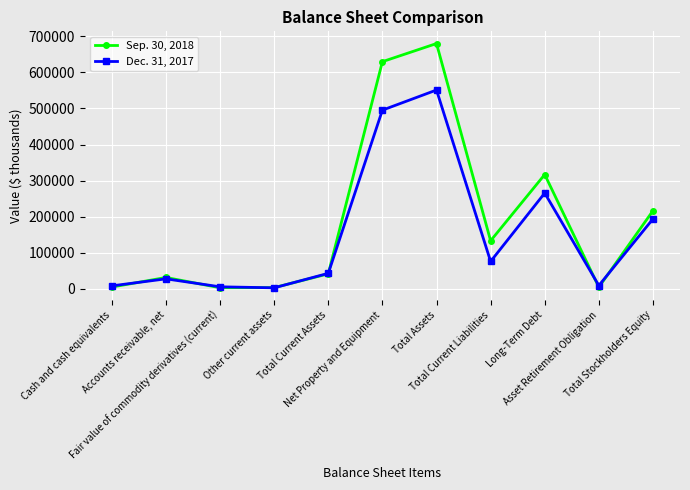

Is it true that Dec. 31, 2017 equals 372069 at Long-Term Debt?

False